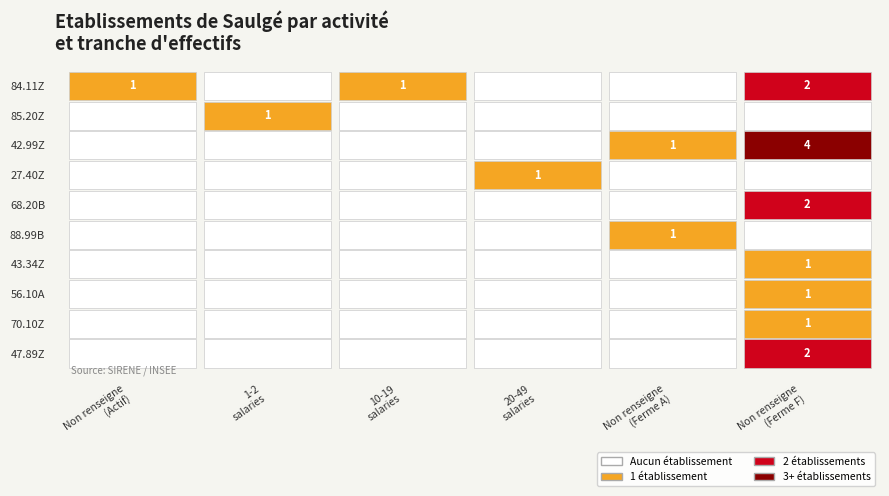

Which series has the largest total across all categories?

42.99Z